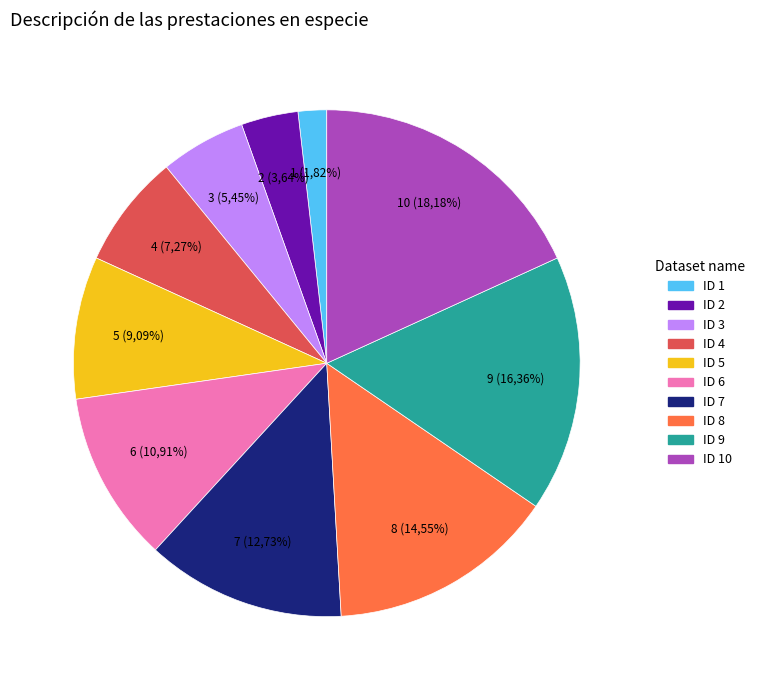

True or false: VESTUARIO ADMINISTRATIVO 5 accounts for 9% of the total.

True